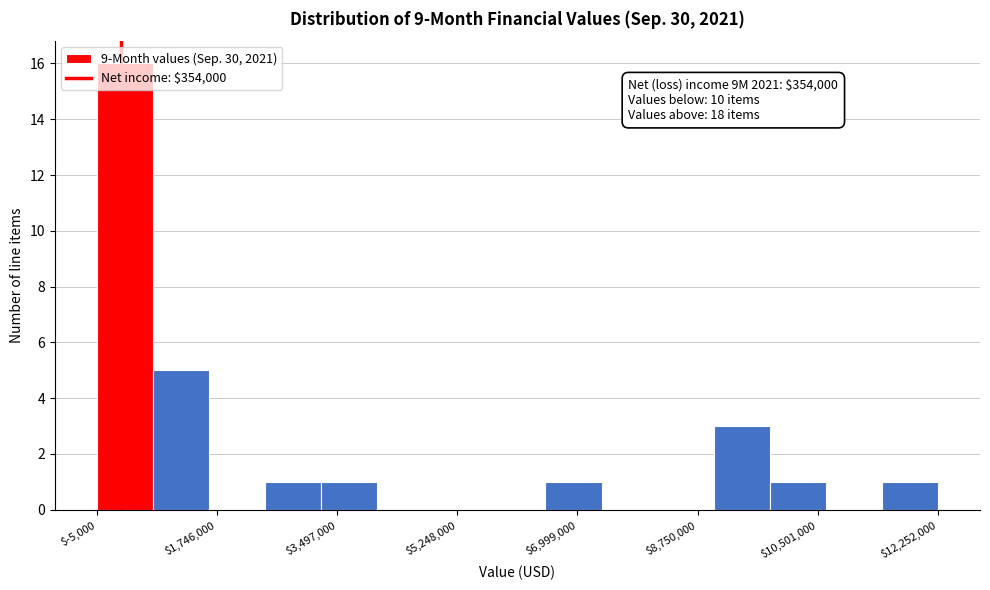

Over which range of the x-axis is the bar tallest?

0 to 800000